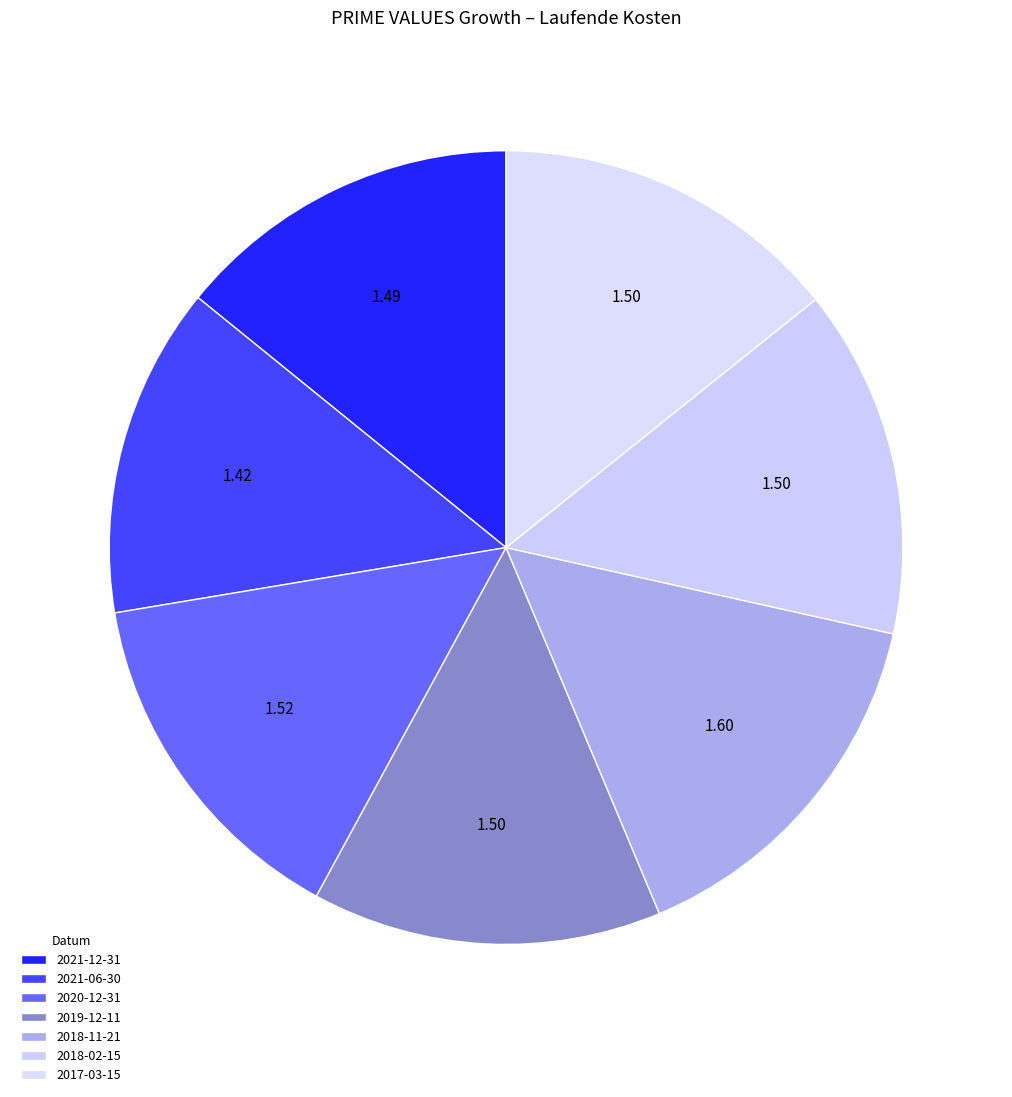

How many segments does this pie chart have?

7